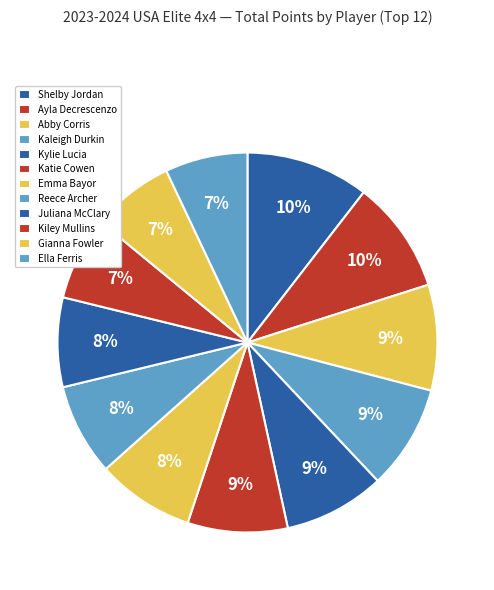

Which category has the smallest portion of the pie?

Gianna Fowler